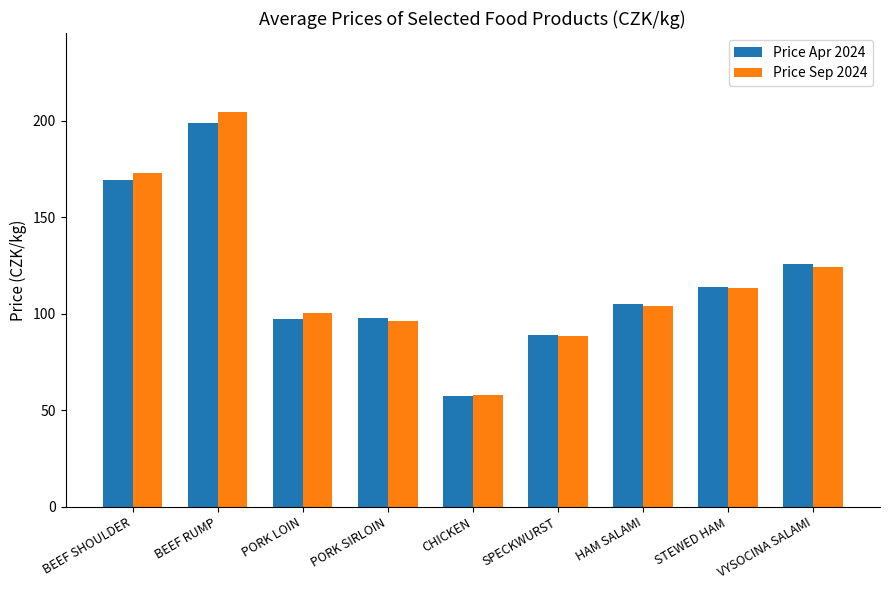

Rank the series by their maximum value, from highest to lowest.

Price Sep 2024, Price Apr 2024